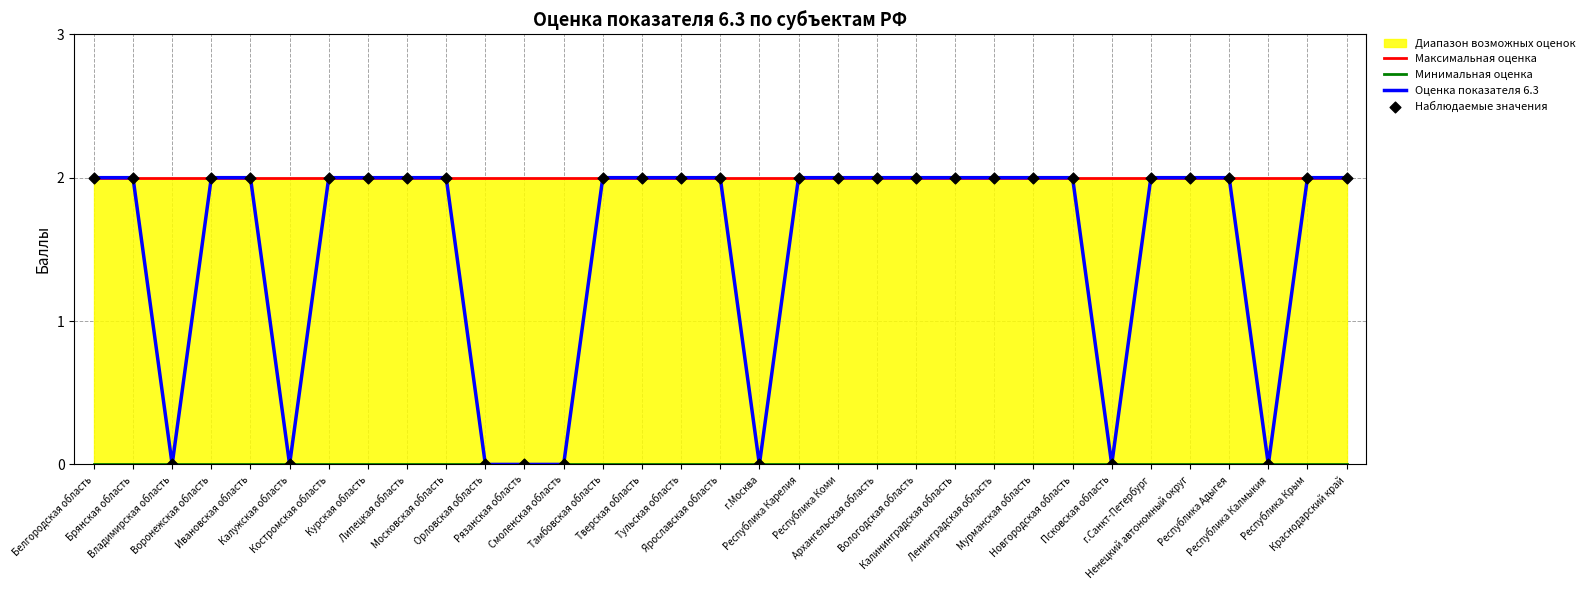

Which series has the largest Y range (max minus min)?

Оценка показателя 6.3